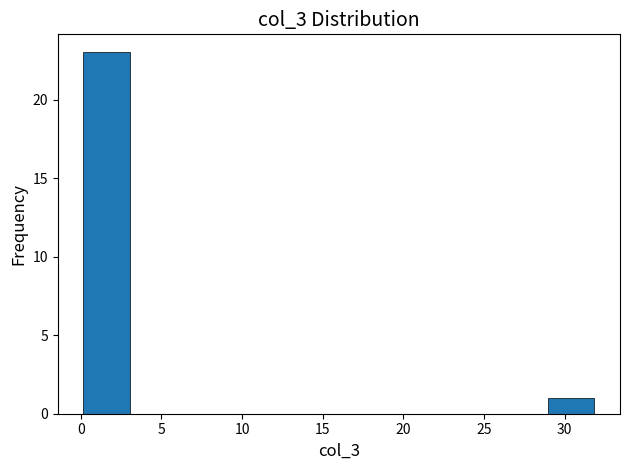

How tall is the bar that spans 28.8 to 32.0 on the x-axis? Neither the bar edges nor the heights are printed on the chart, so give them approximately, as read against the axes.

1